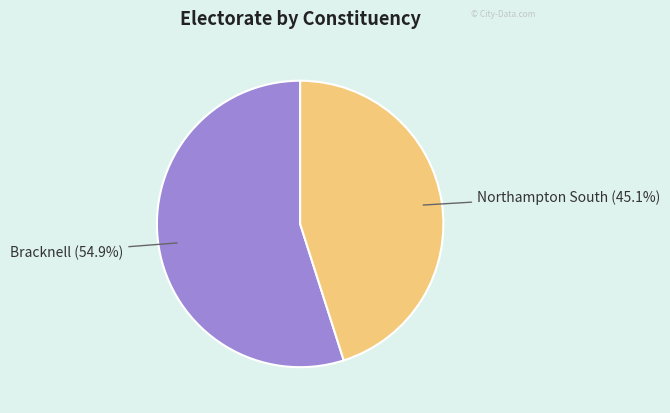

How many segments does this pie chart have?

2